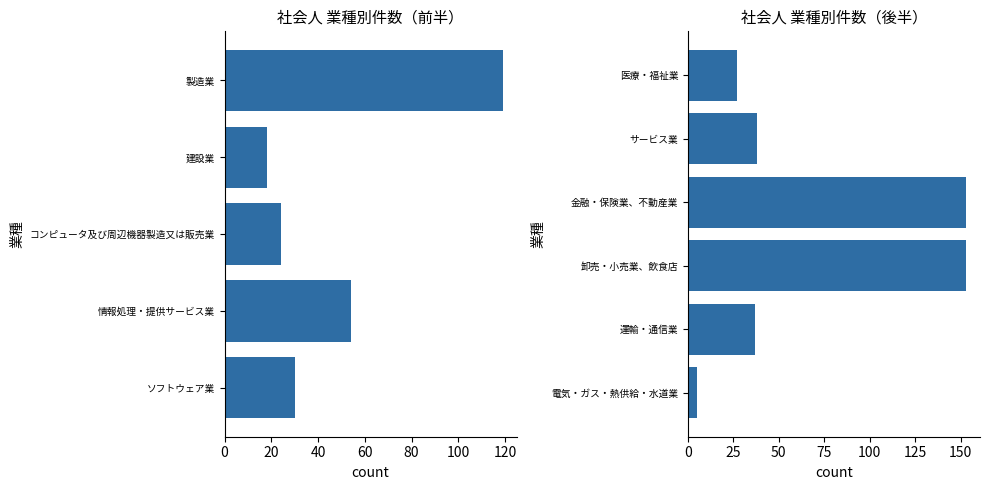

What is the maximum value shown in the chart?

153